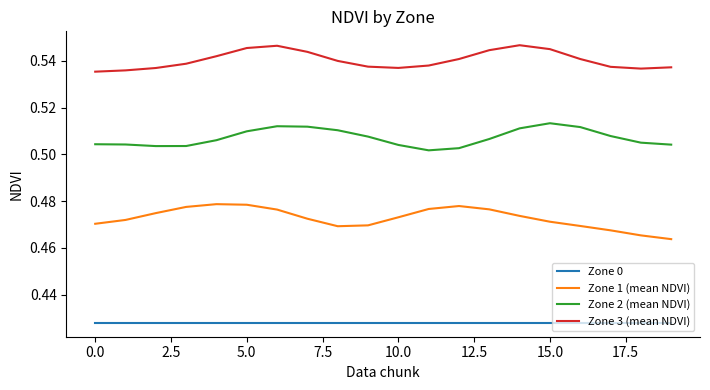

True or false: Zone 3 (mean NDVI) and Zone 2 (mean NDVI) cross at least once.

False